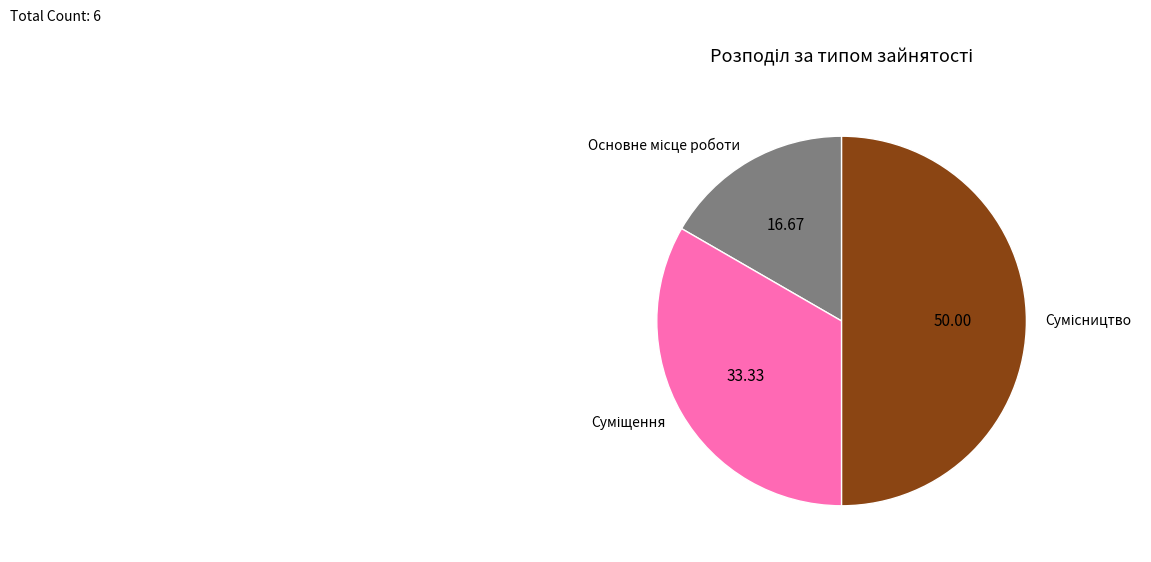

What percentage is the Сумісництво slice, to the nearest percent?

50%